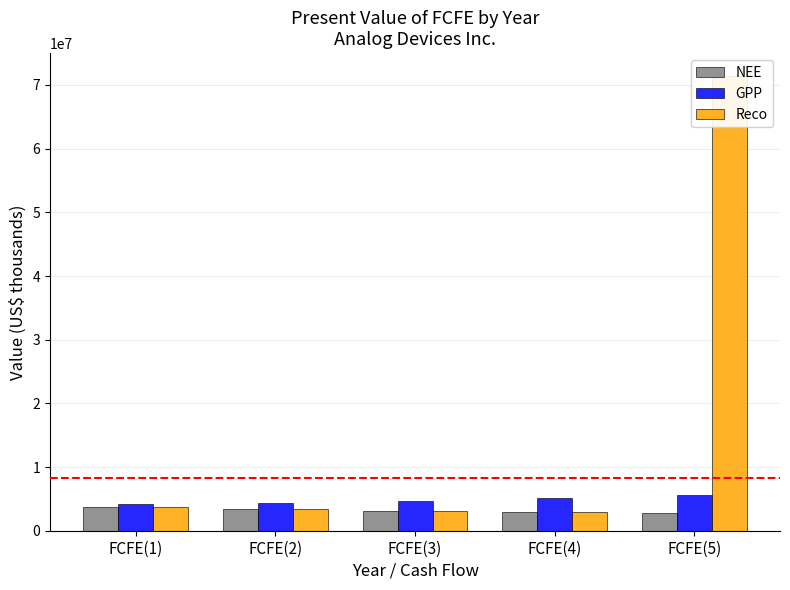

What is the label of the 5th bar from the right?

FCFE(1)